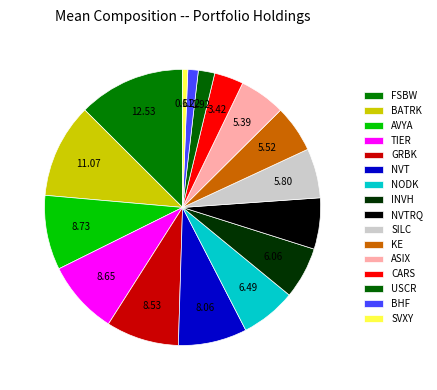

Count the number of slices in the pie.

16